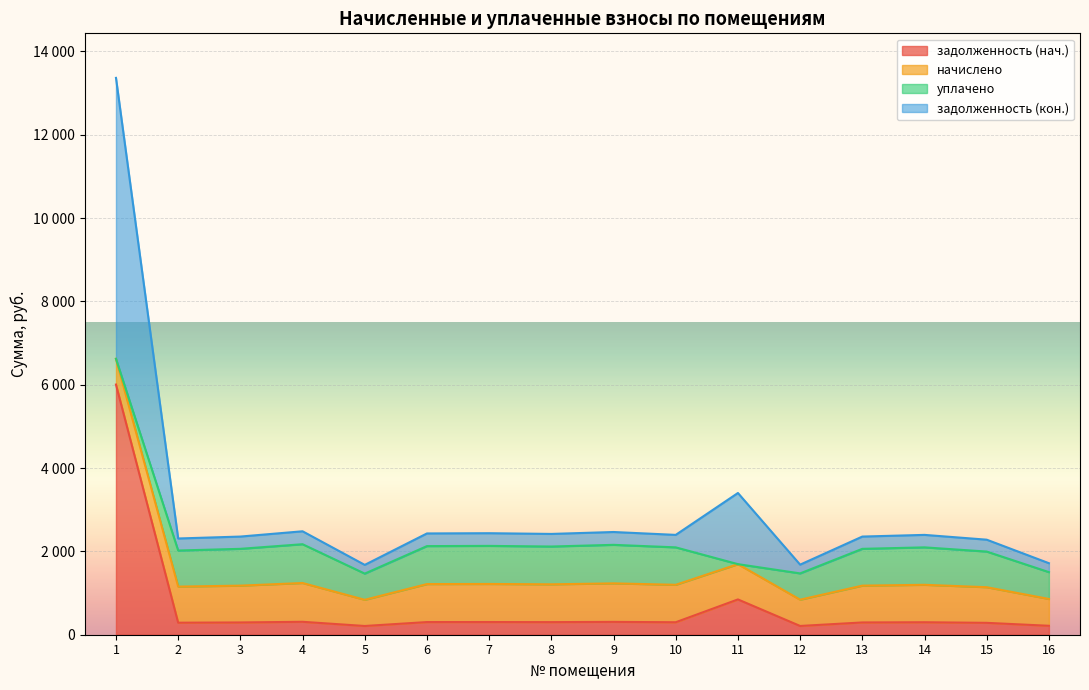

Which label corresponds to the largest value in the chart?

1